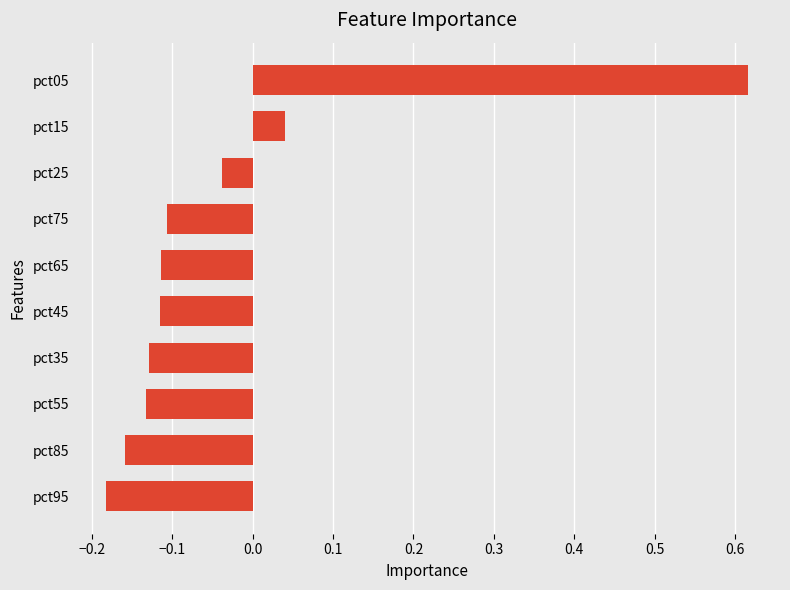

The value at pct65 is -0.1. True or false?

True